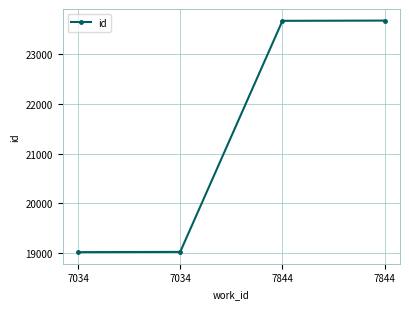

How many data points are less than 23670?

2